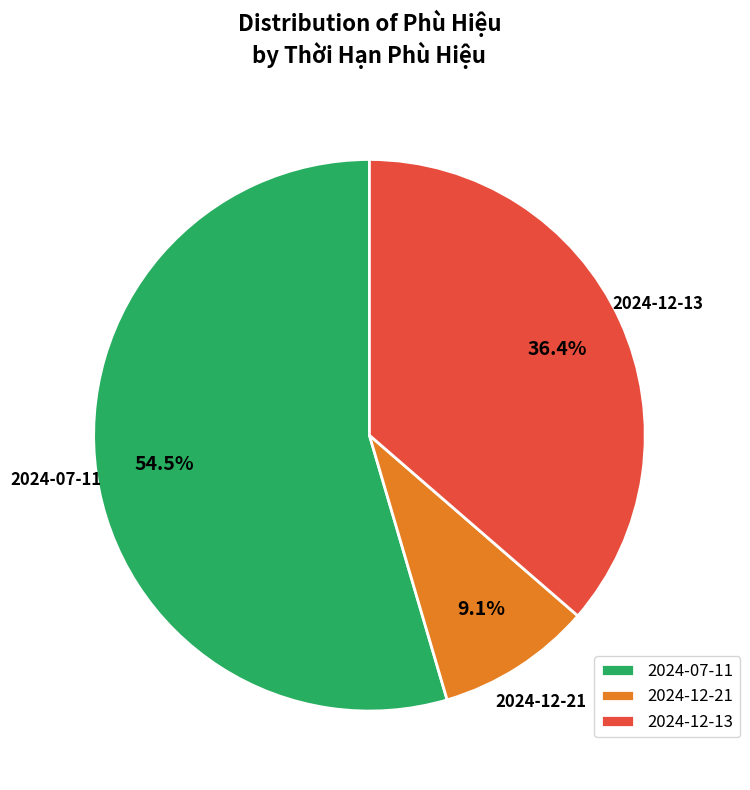

What percentage is the 2024-12-13 slice, to the nearest percent?

36%